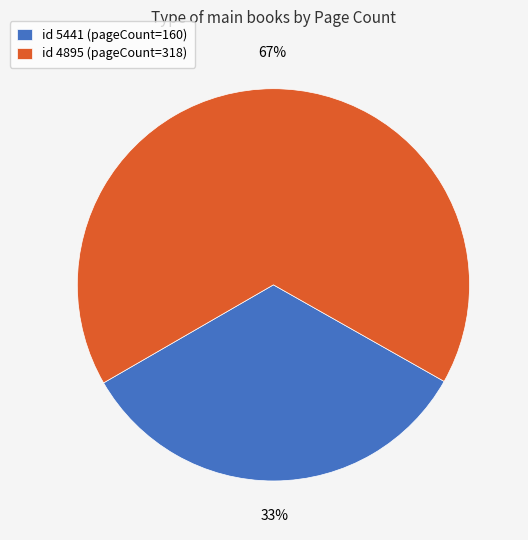

What is the largest slice in the pie chart?

id 4895 (pageCount=318)